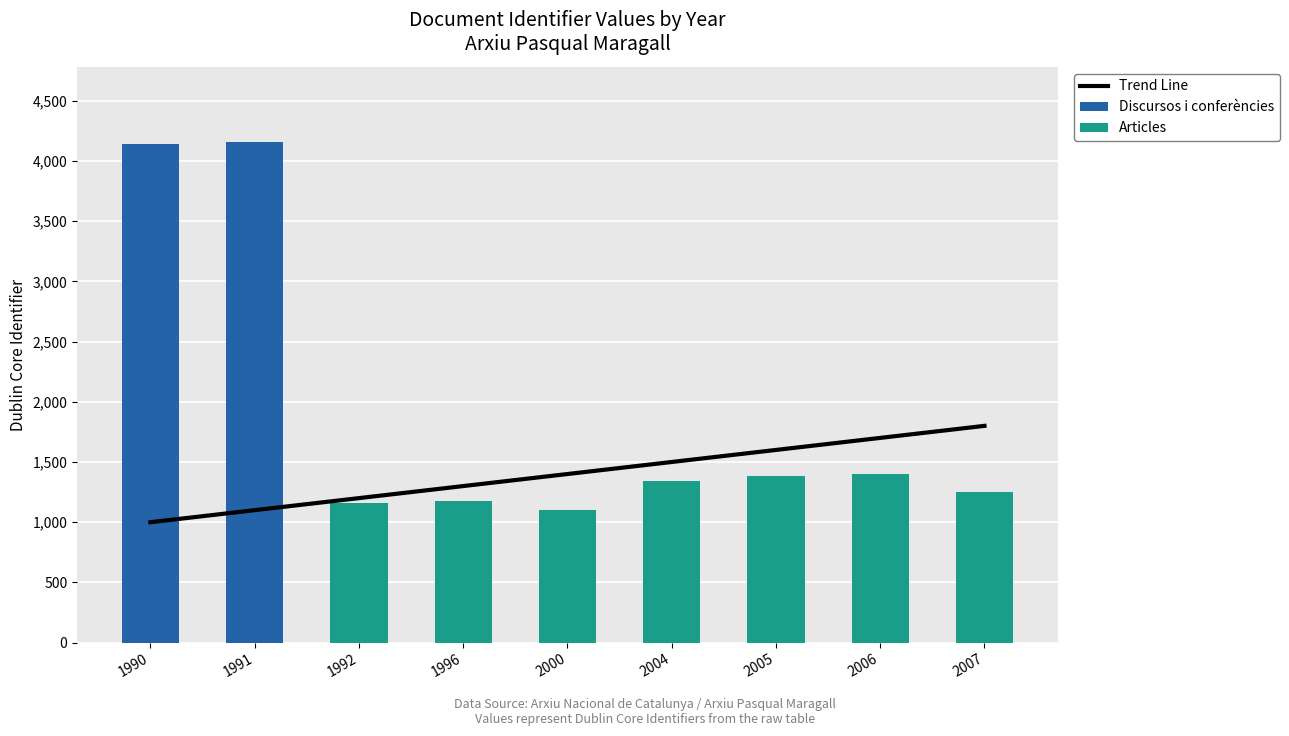

Which series has the largest total across all categories?

Trend Line